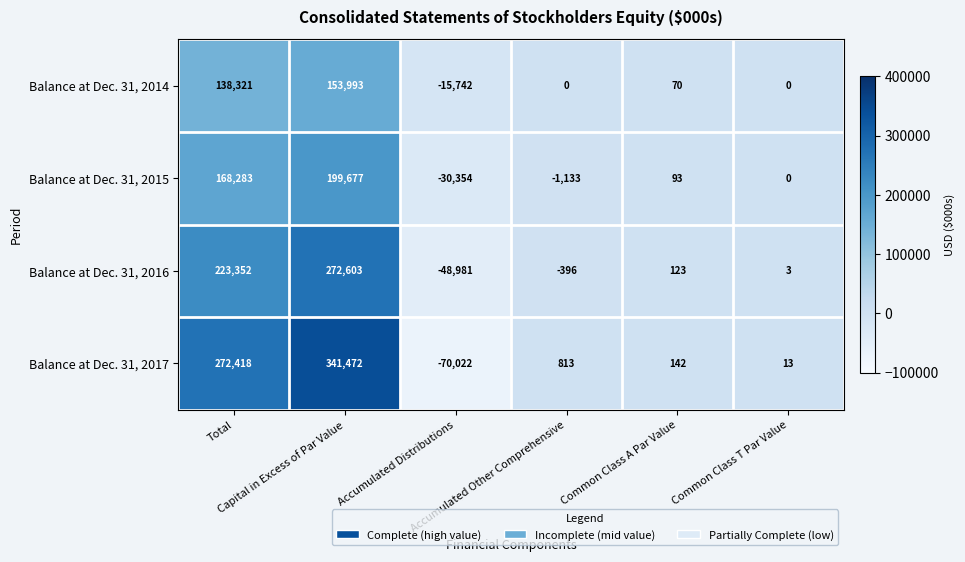

How many values in Balance at Dec. 31, 2015 are below zero?

2